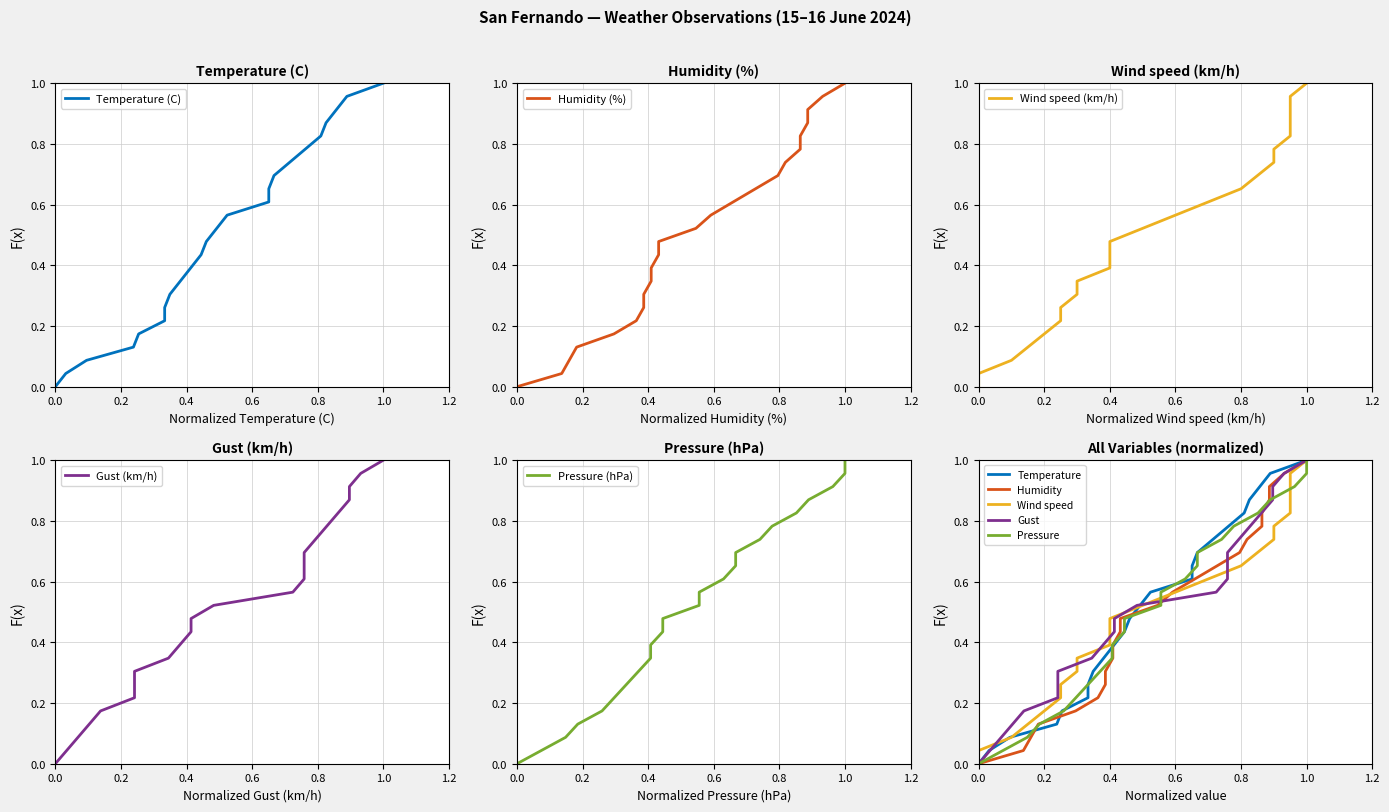

The Wind speed (km/h) series shows 0.2 at 8. True or false?

False